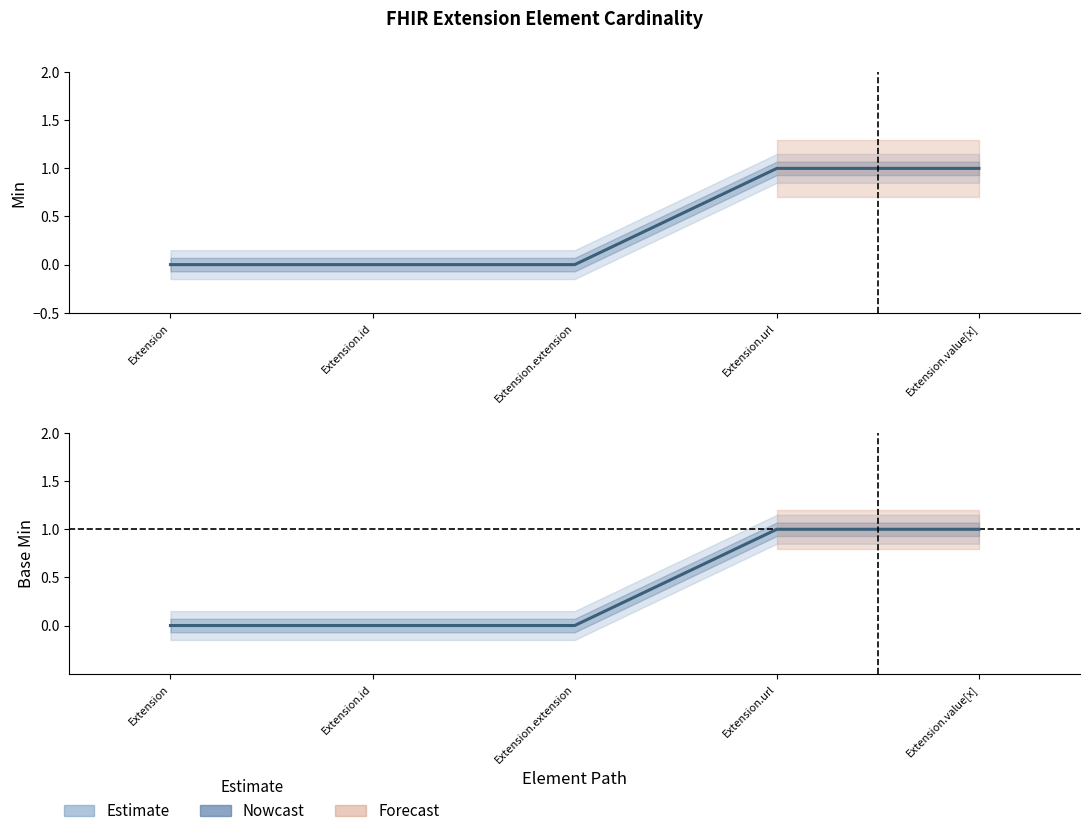

At how many categories does at least one series exceed 0?

2